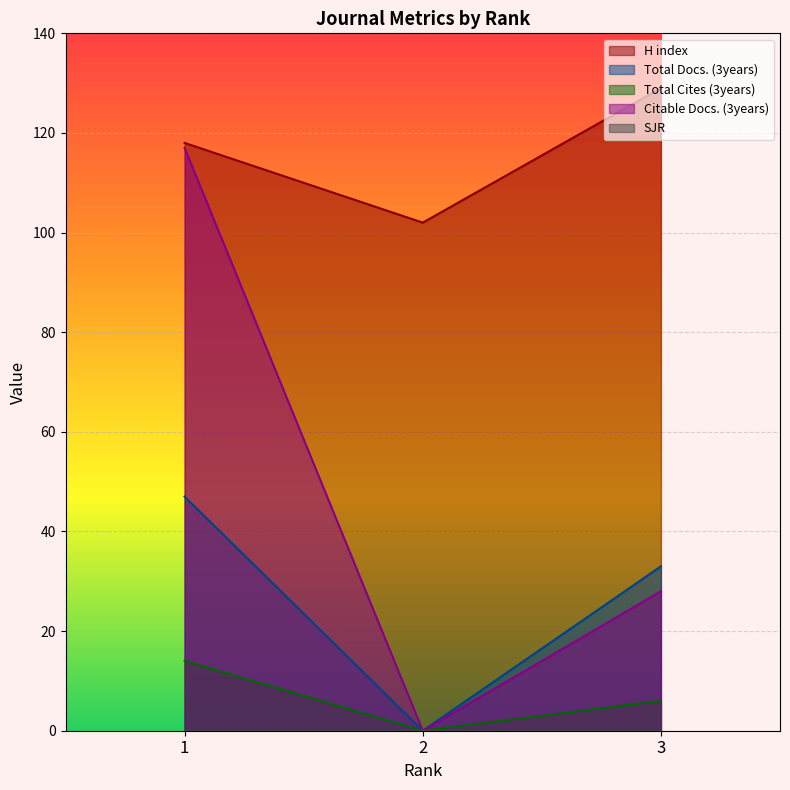

The Total Cites (3years) series shows 14 at 1. True or false?

True